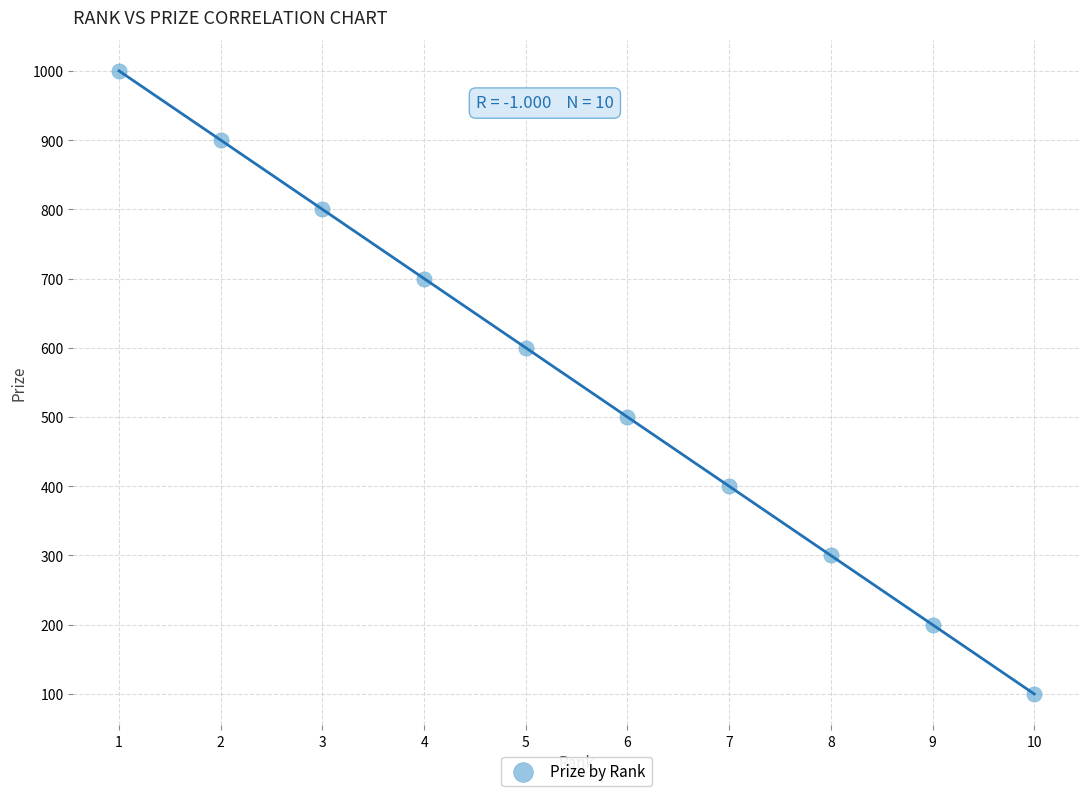

What is the range of X values (max minus min)?

9